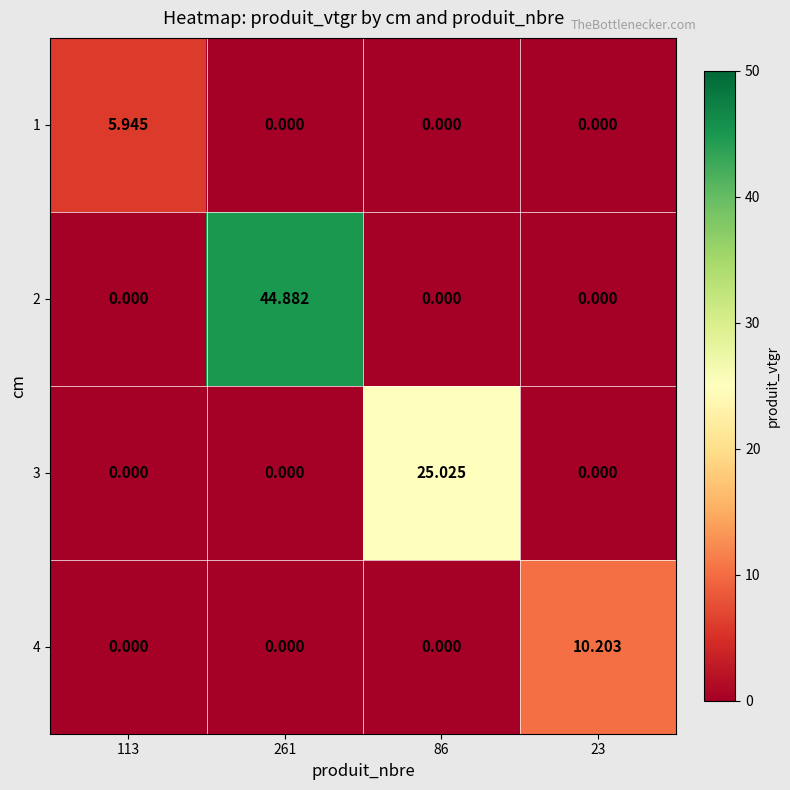

At which category is the sum across all series the highest?

261